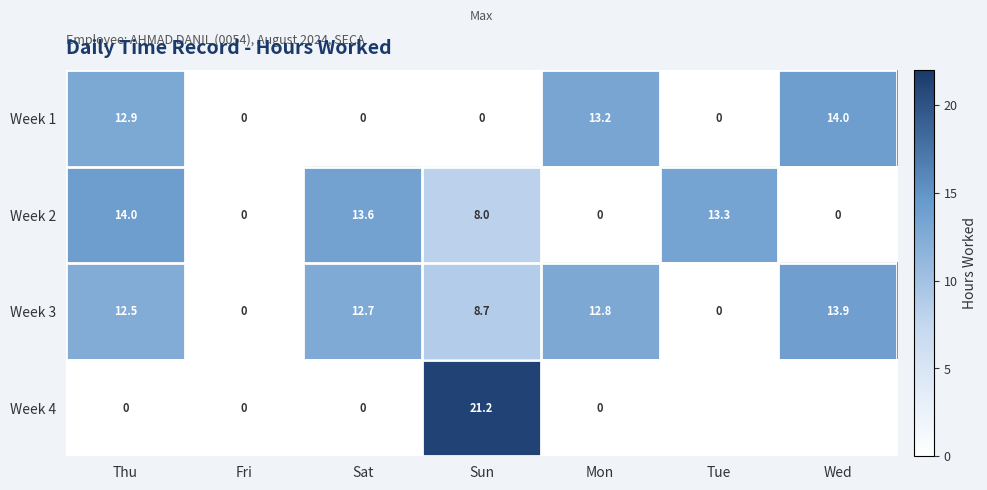

What is the spread (max minus min) of values at Sun?

21.2